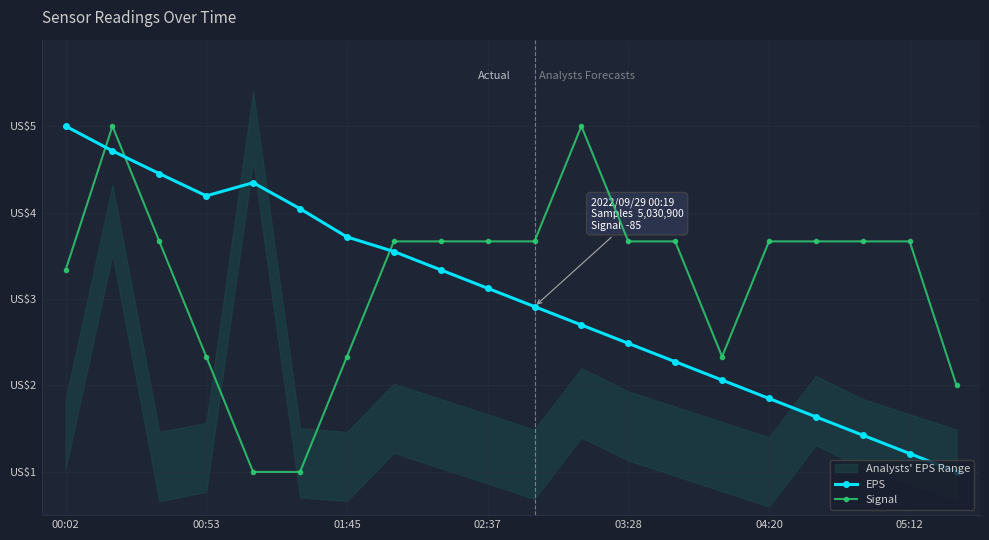

How many intersections are there between Signal and EPS?

3